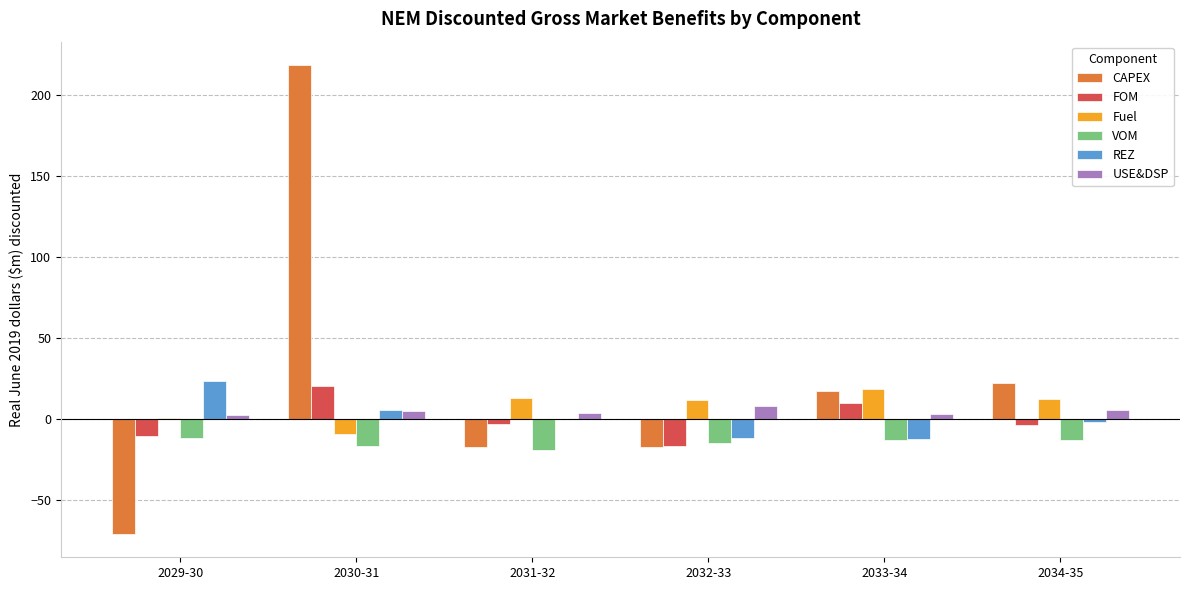

What is the total value across all series at 2032-33?

-39.9